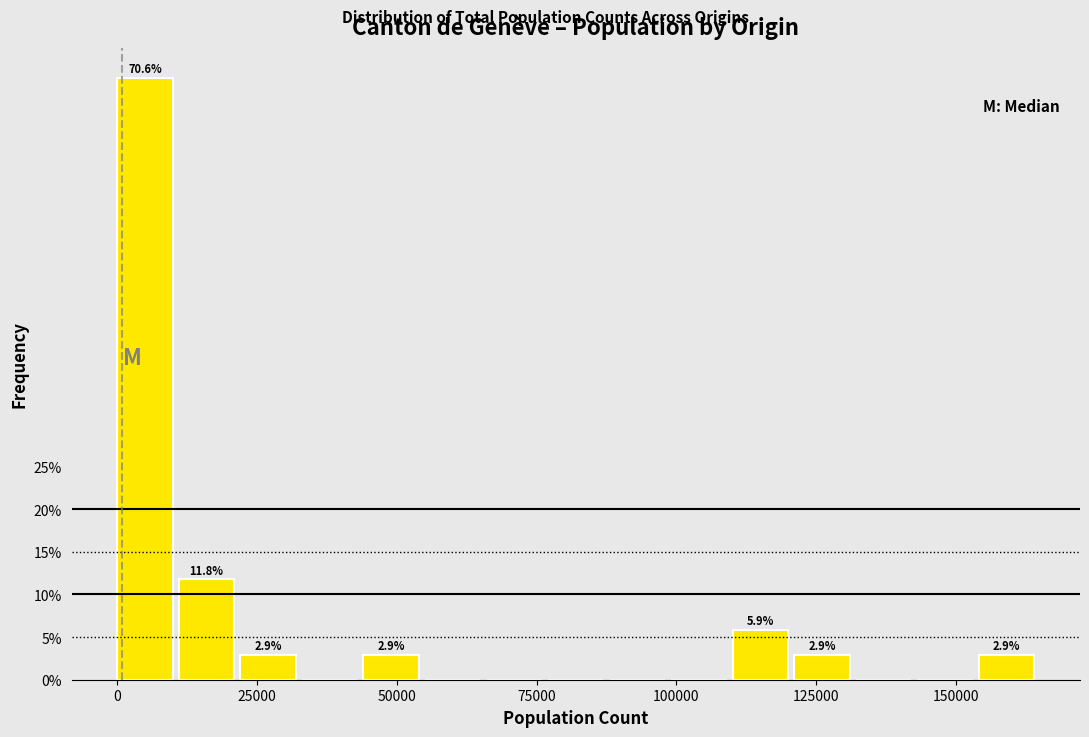

Read against the x-axis, roughly where is the centre of the tallest bar?

5000